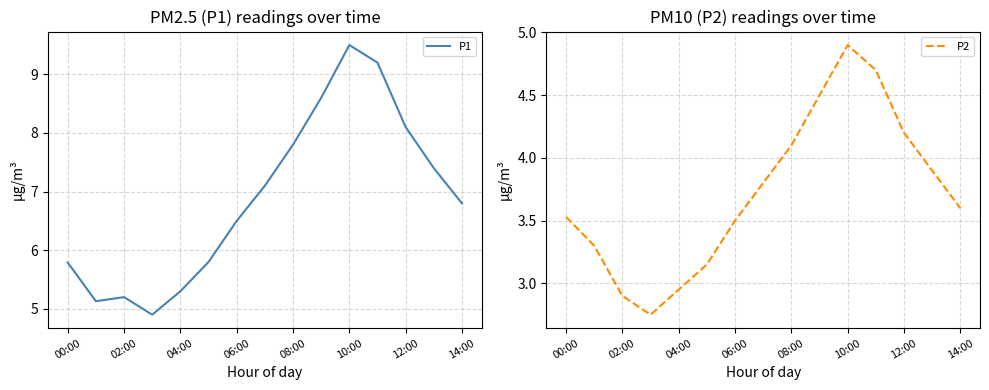

The P1 series shows 7.8 at 08:00. True or false?

True